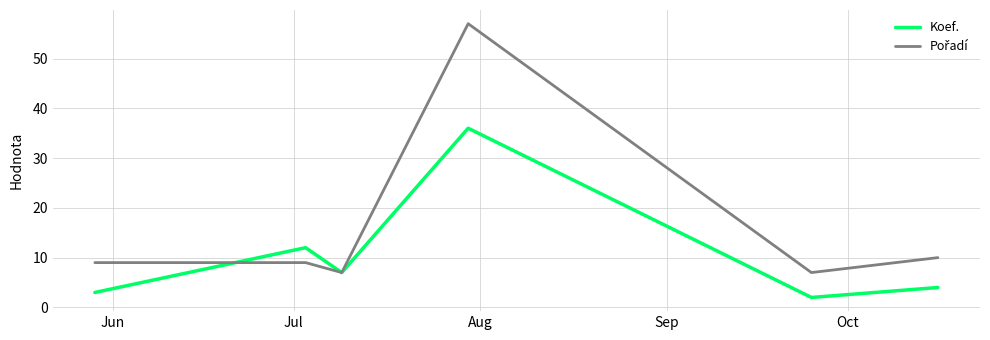

Is this an area chart (filled region under the line)?

No